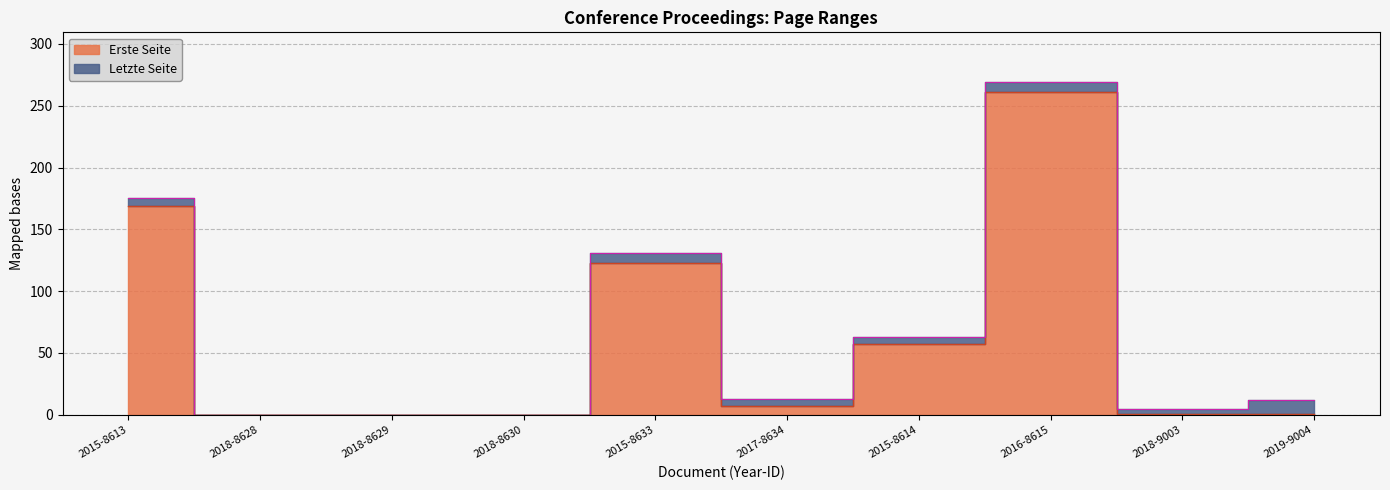

Reading left to right, what are all the values shown in this chart?

Erste Seite: 169	0	0	0	123	7	57	261	1	1
Letzte Seite: 175	0	0	0	131	13	63	269	5	12